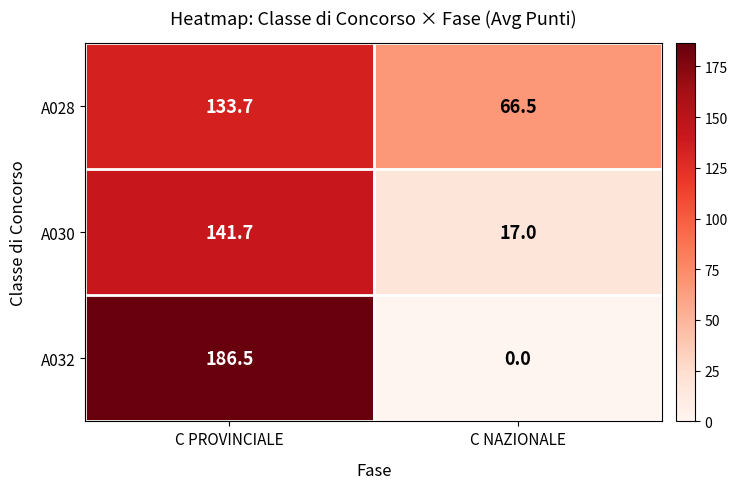

What is the spread (max minus min) of values at C PROVINCIALE?

52.8